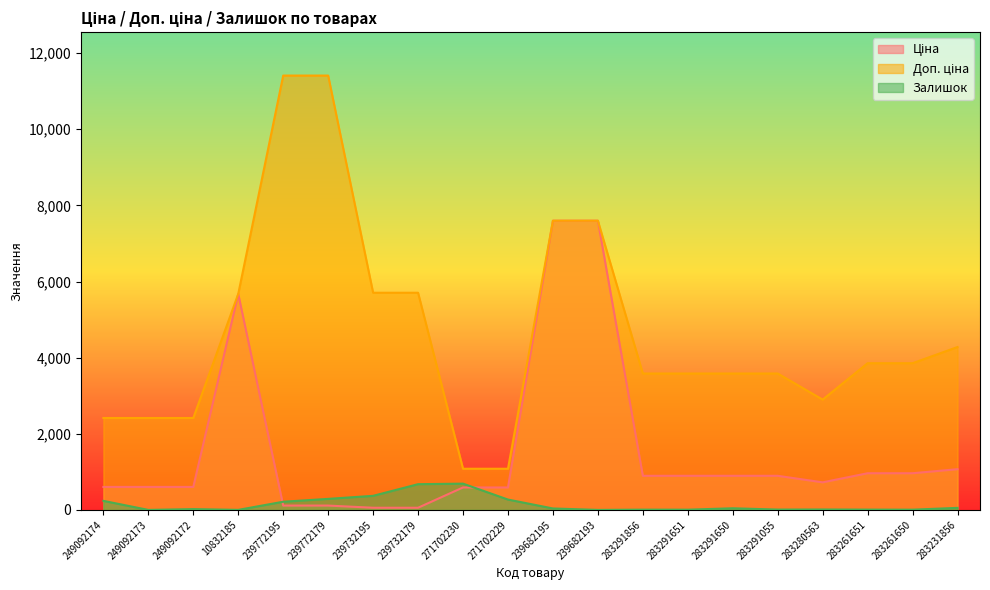

Which series ends up on top after the final intersection of Ціна and Залишок?

Ціна